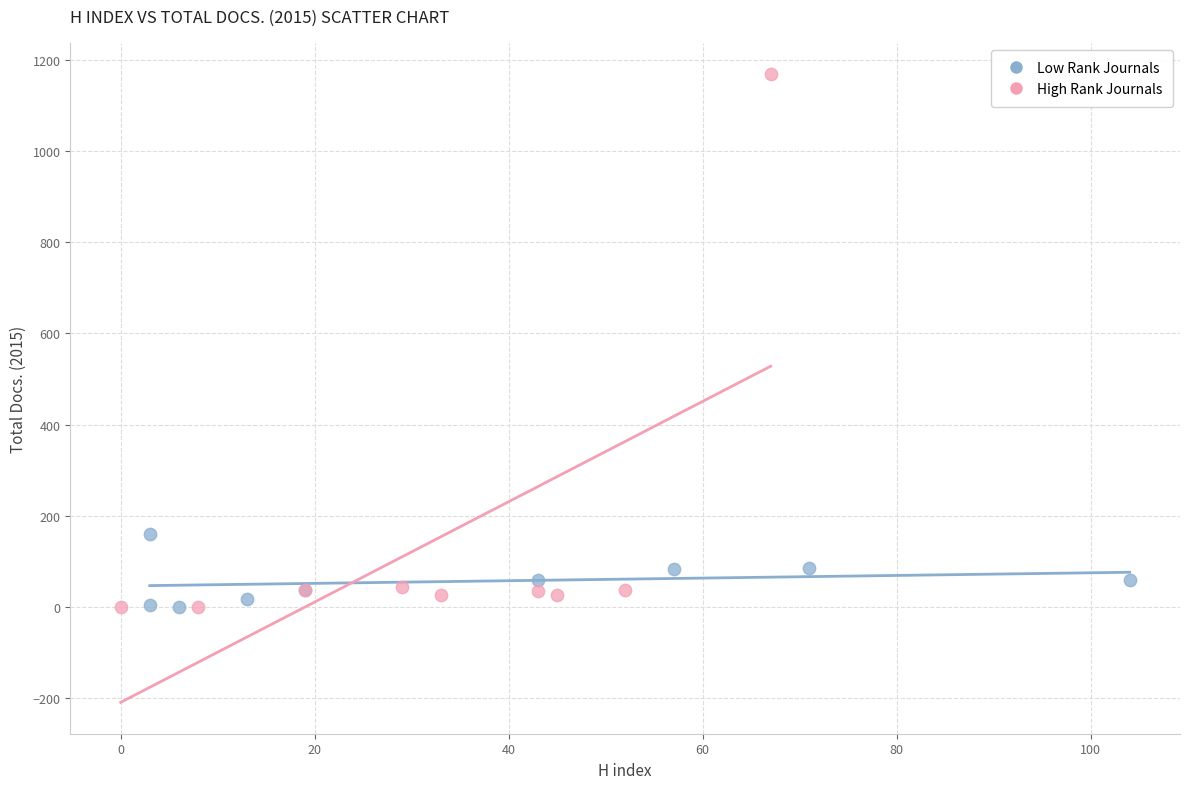

Which series has the widest spread of Y values?

High Rank Journals